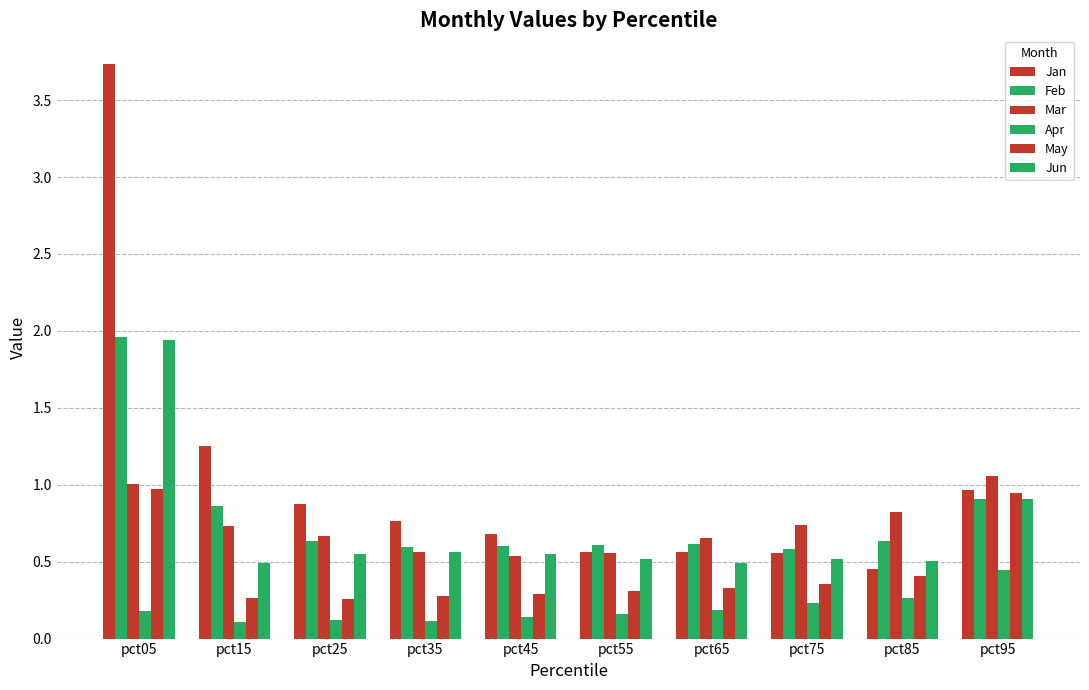

Count the number of categories in the chart.

10